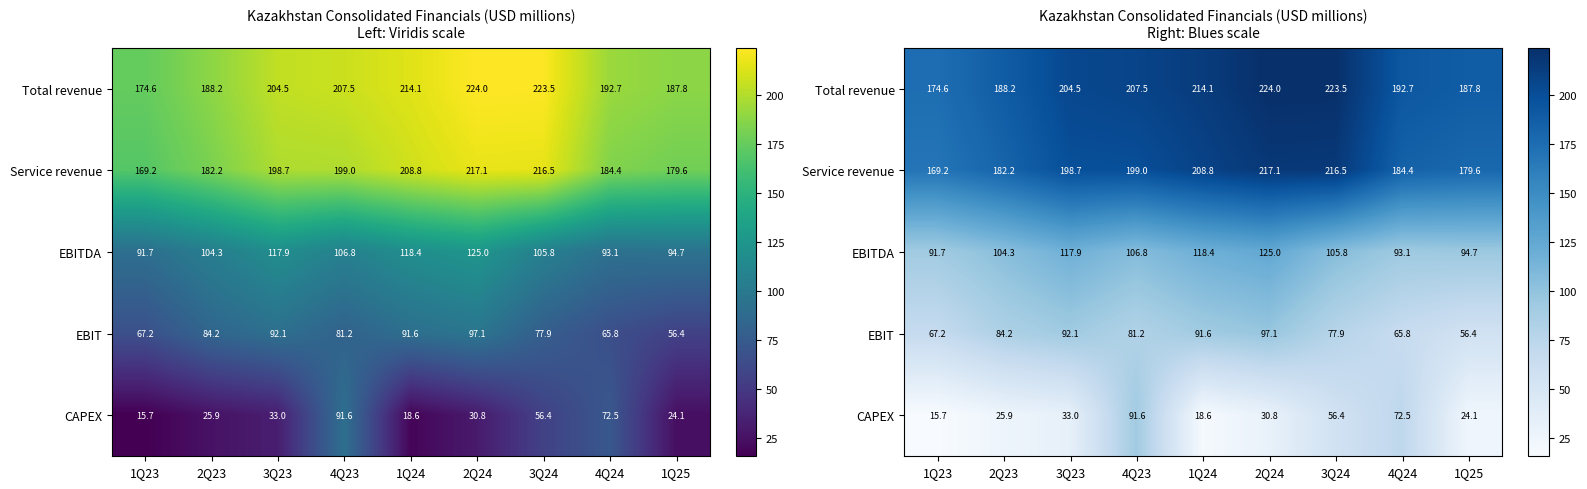

Is the value of Service revenue at 3Q24 greater than the value of EBIT at 4Q24?

Yes